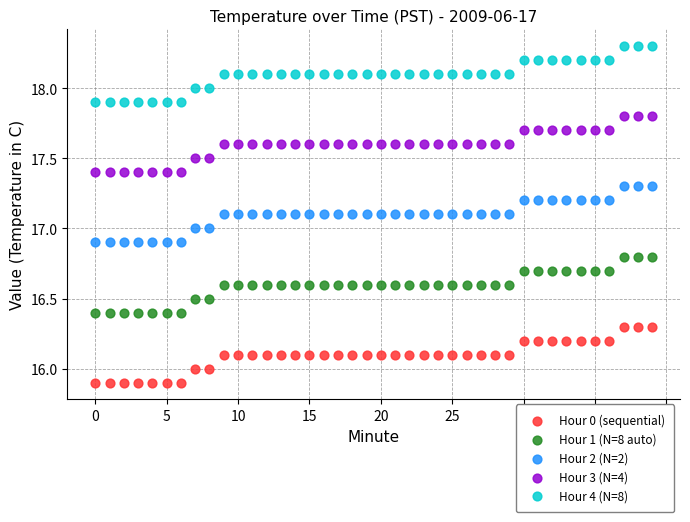

Which series reaches the maximum Y coordinate?

Hour 4 (N=8)